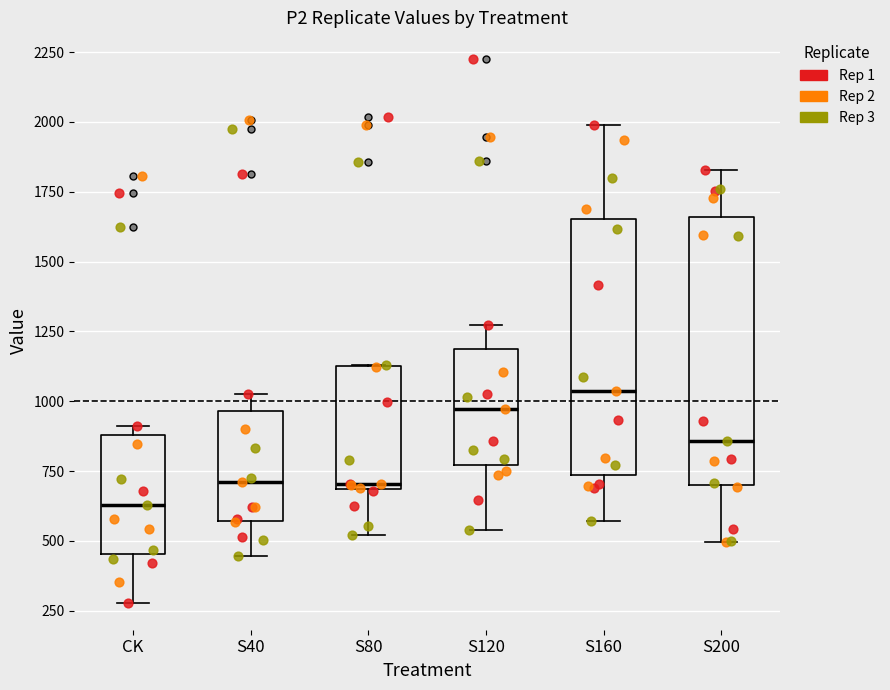

Which box has the lowest median line?

CK